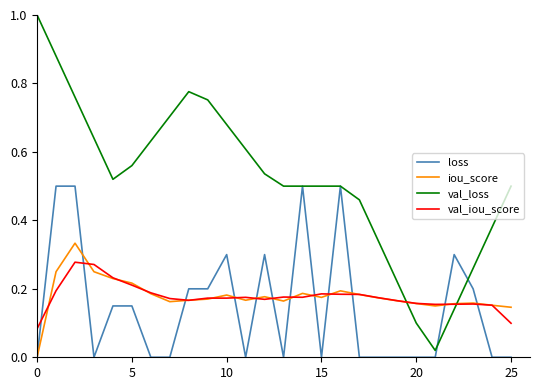

Which series has the largest total across all categories?

val_loss